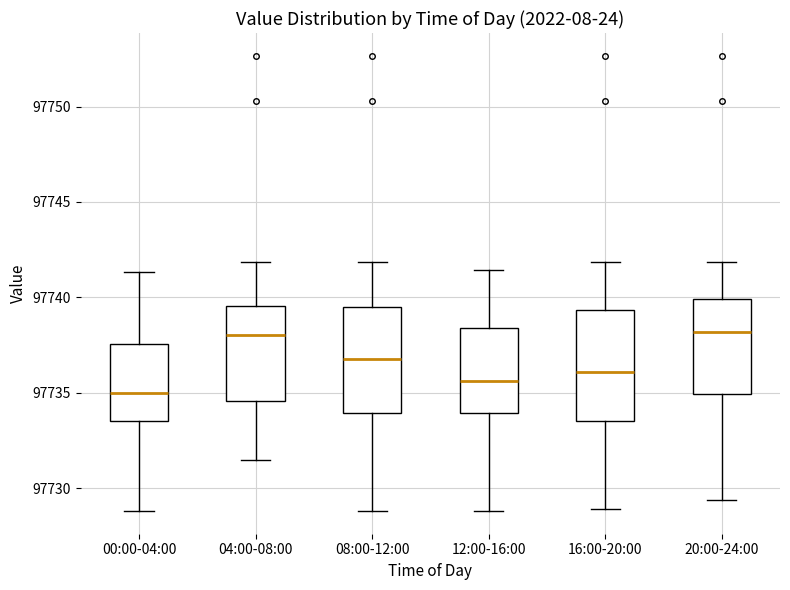

Where does the lower whisker of the box for 12:00-16:00 end on the y-axis? The values are not printed on the chart, so give them approximately, as read against the axis.

97729.0